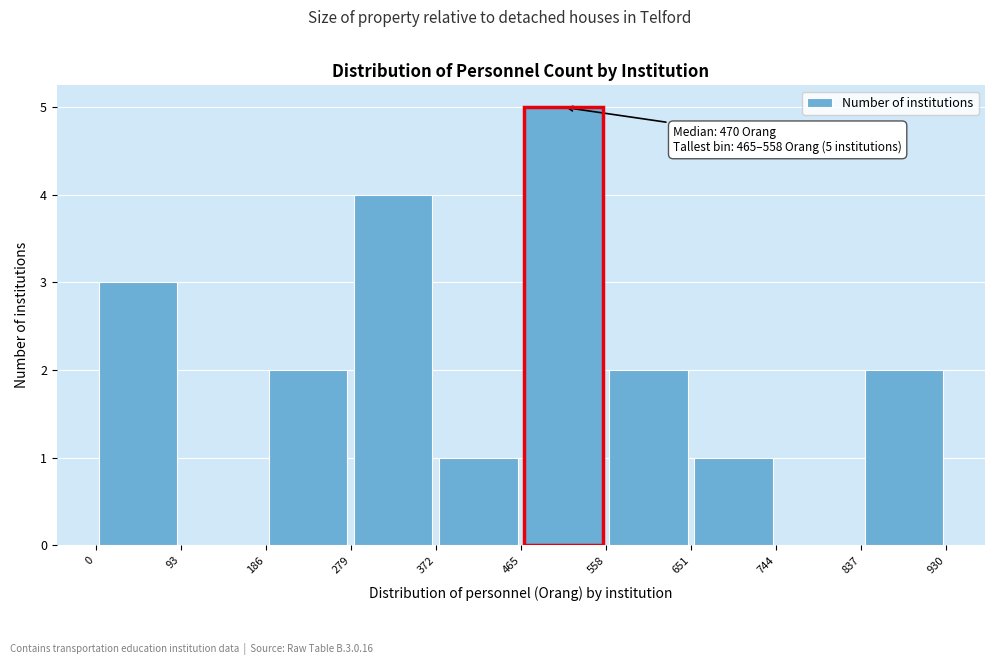

Over which range of the x-axis is the bar tallest?

465 to 558